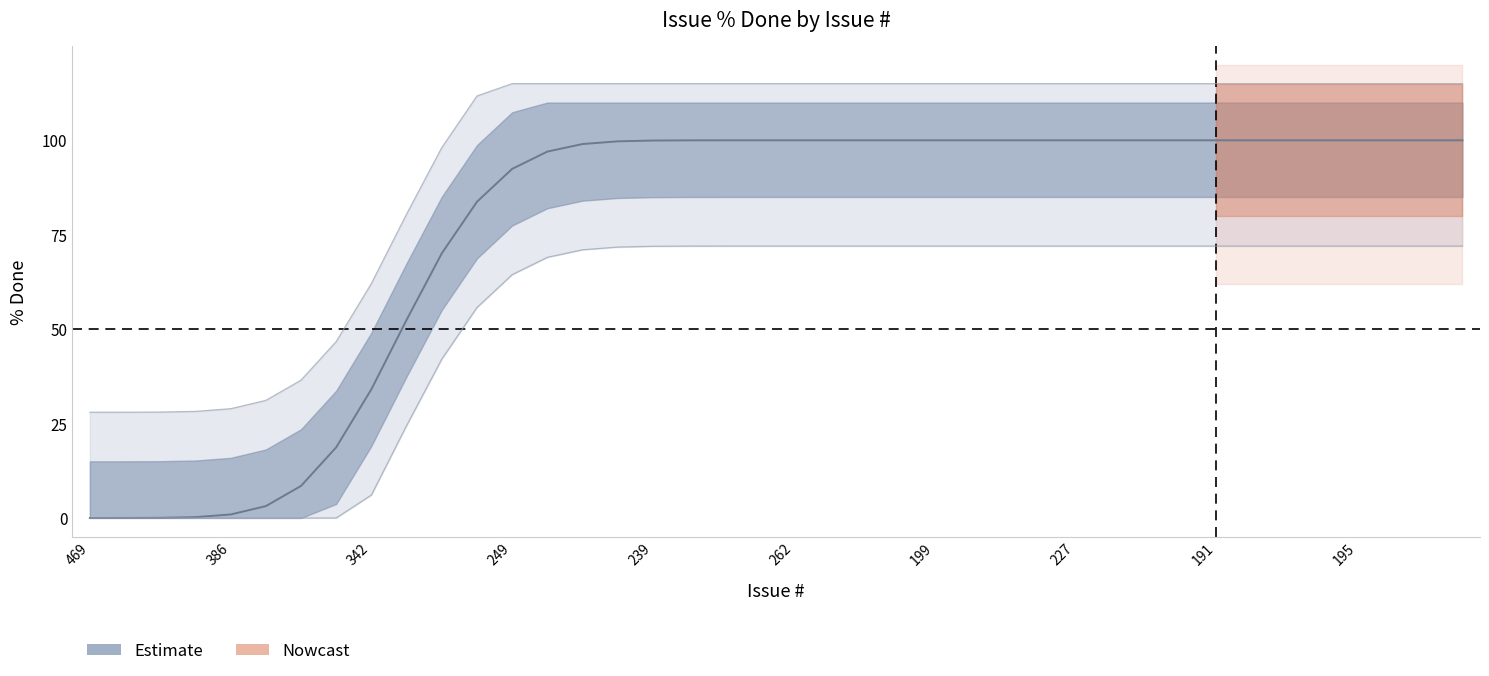

What is the sum of the values at 198 and 209?

230.0